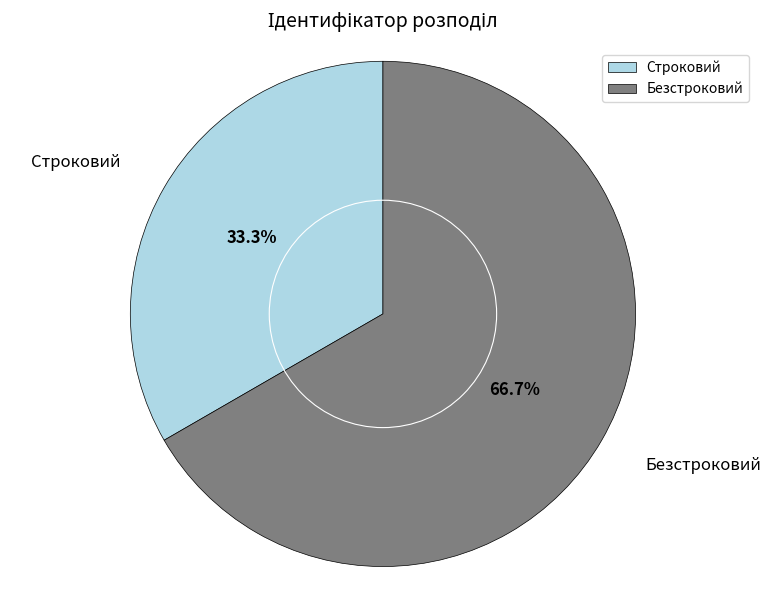

What percentage is NOT represented by Безстроковий?

33.3%